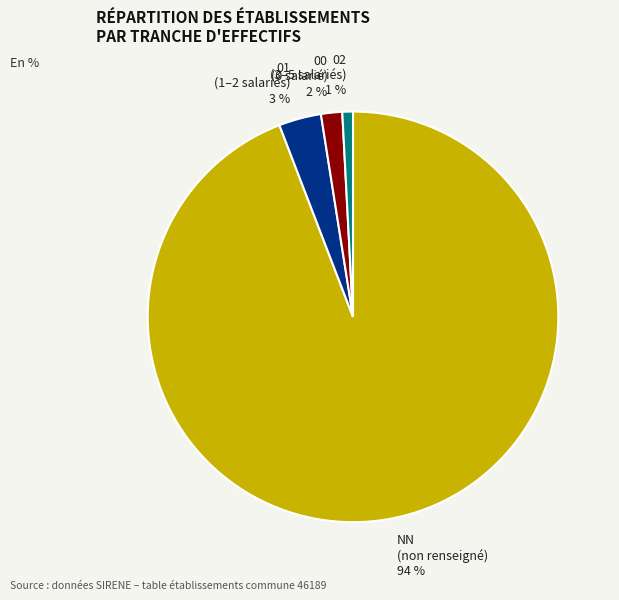

How many segments does this pie chart have?

4